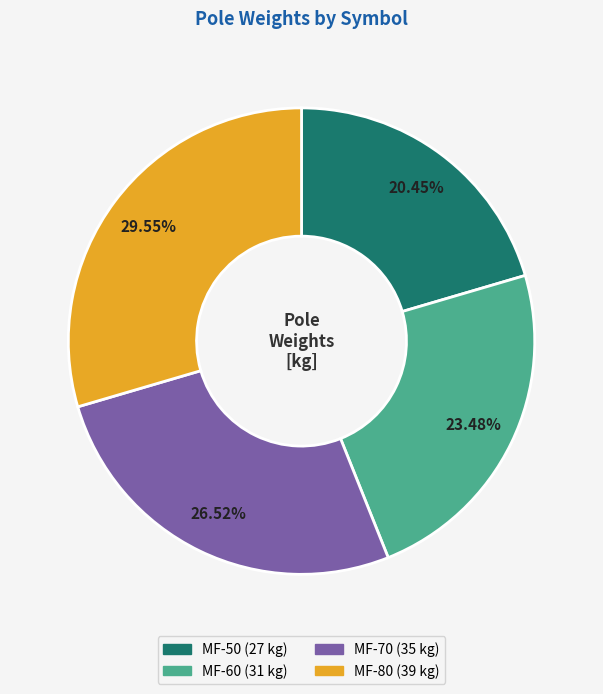

Rank the categories by value from lowest to highest.

MF-50, MF-60, MF-70, MF-80